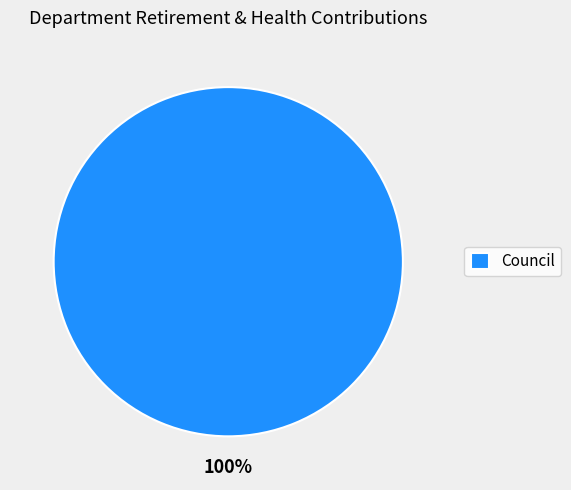

To the nearest percent, what percentage of the pie is Council?

100%